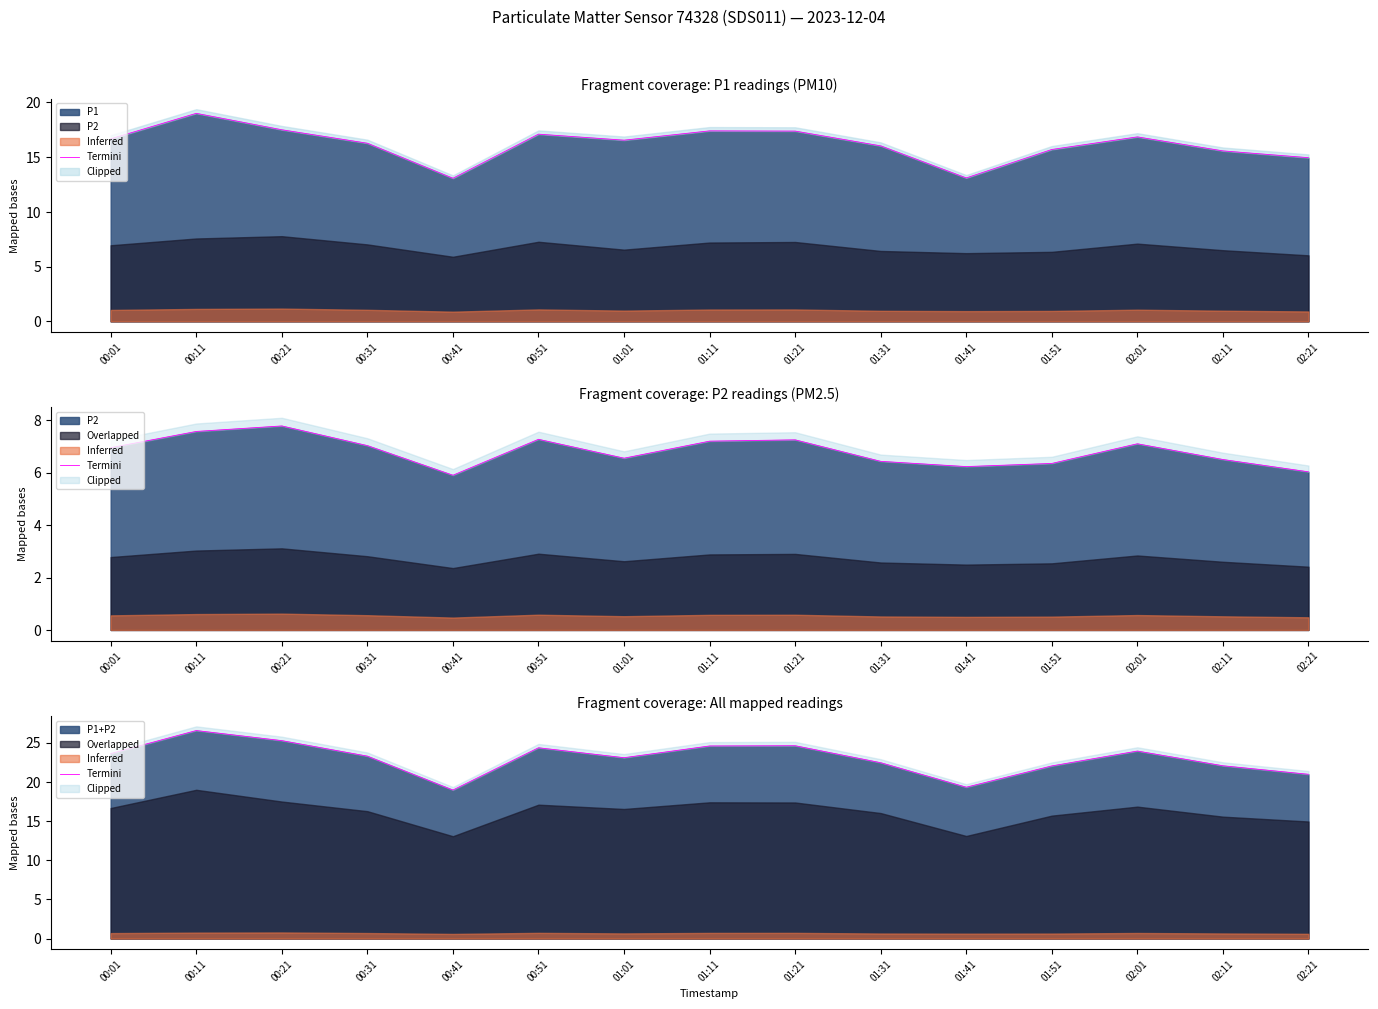

True or false: P1+P2 has a value of 24.6 at 01:11.

True